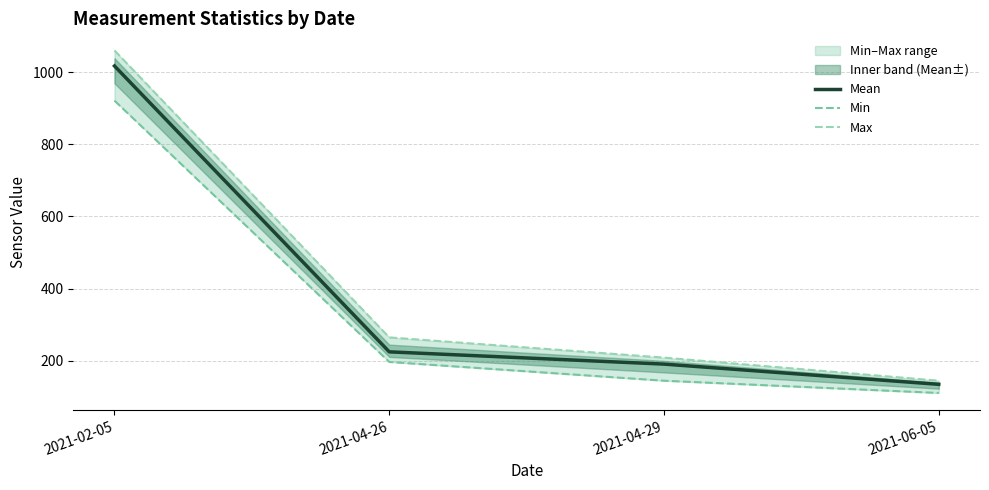

At which label is Mean closest to 576?

2021-04-26